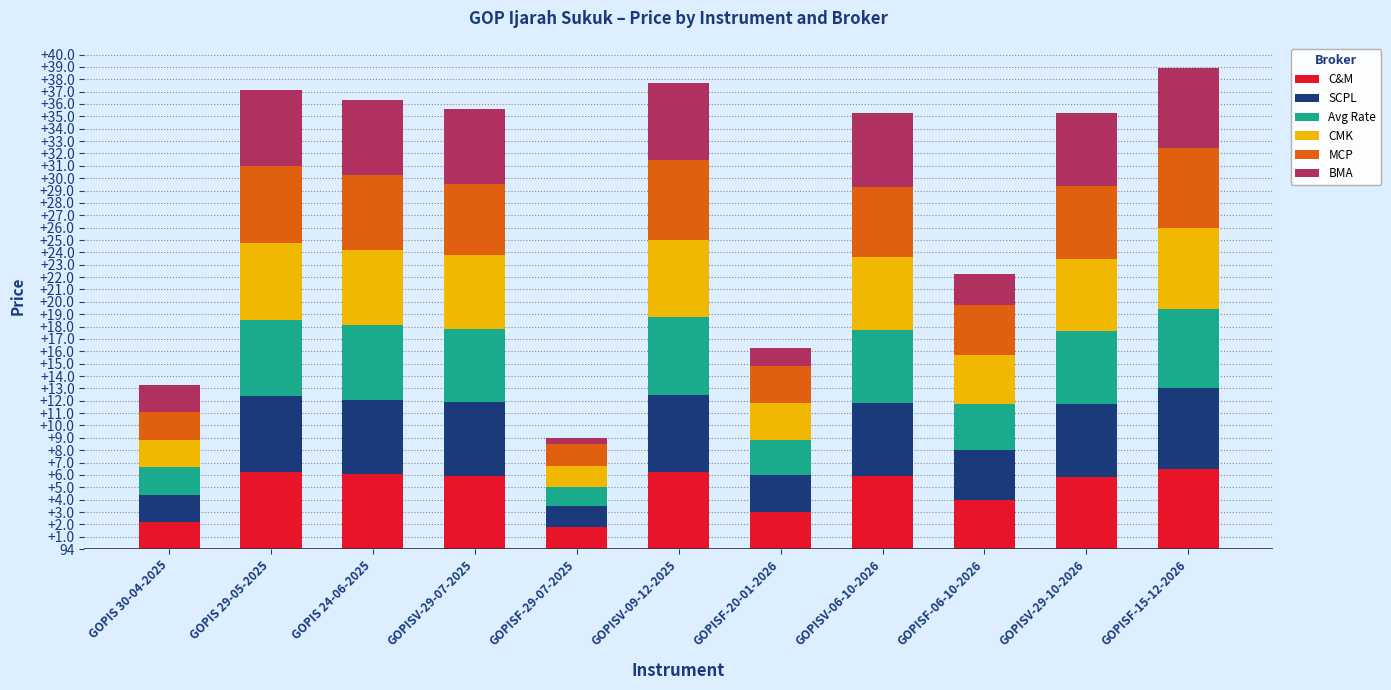

True or false: CMK has a value of 4.0 at GOPISF-06-10-2026.

True